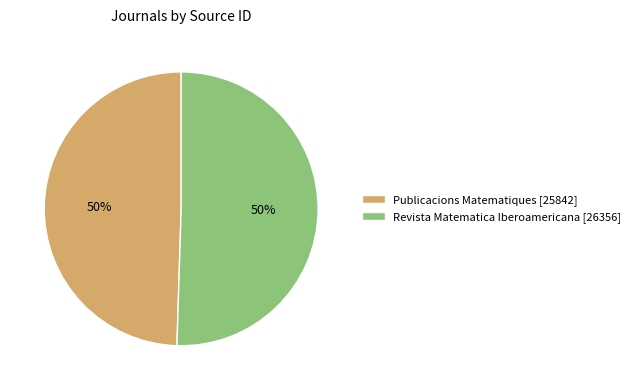

How many segments does this pie chart have?

2